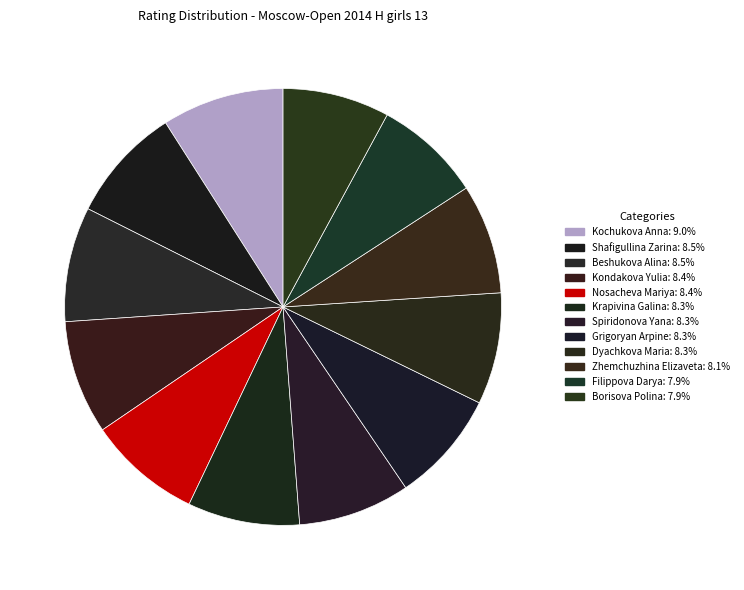

Which category has the smallest portion of the pie?

Borisova Polina